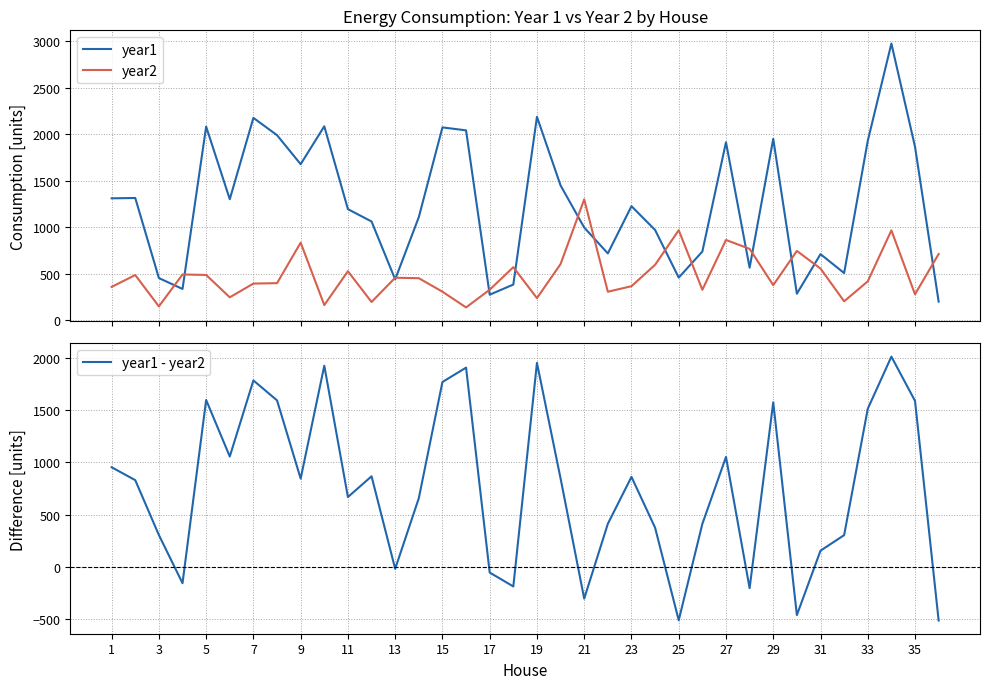

What is the lowest value of the year2 series?

139.3